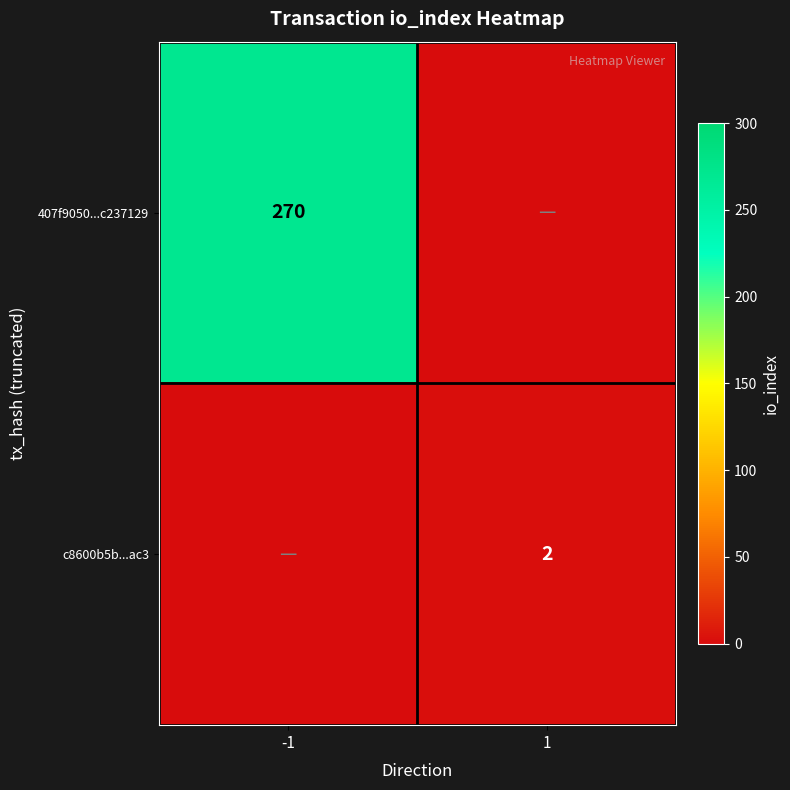

The 407f9050...c237129 series shows 86 at -1. True or false?

False